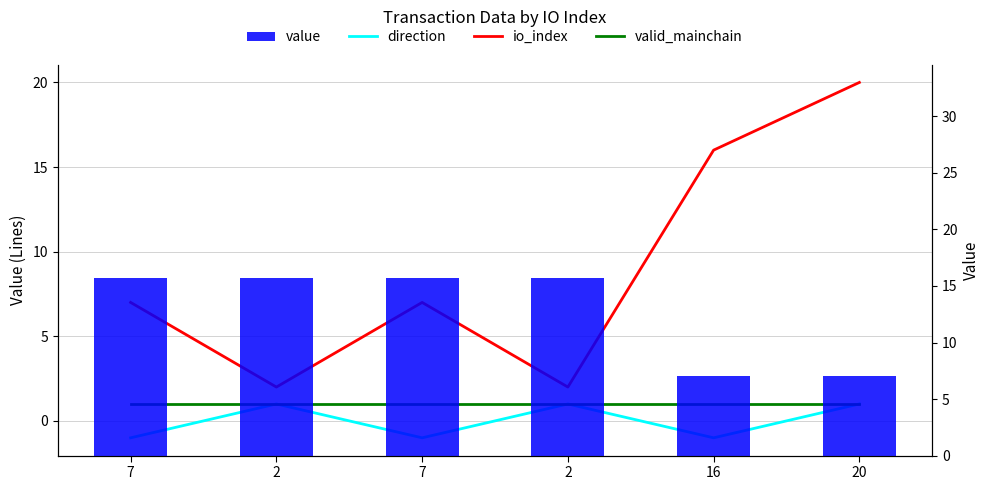

At which label does value first exceed 15?

7